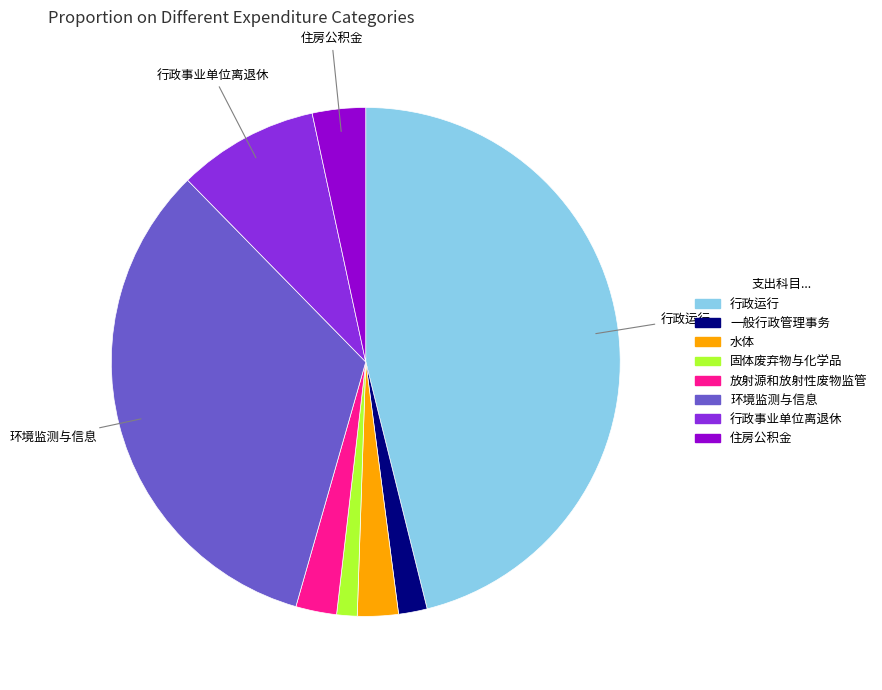

Is there any slice that represents more than half of the pie?

No